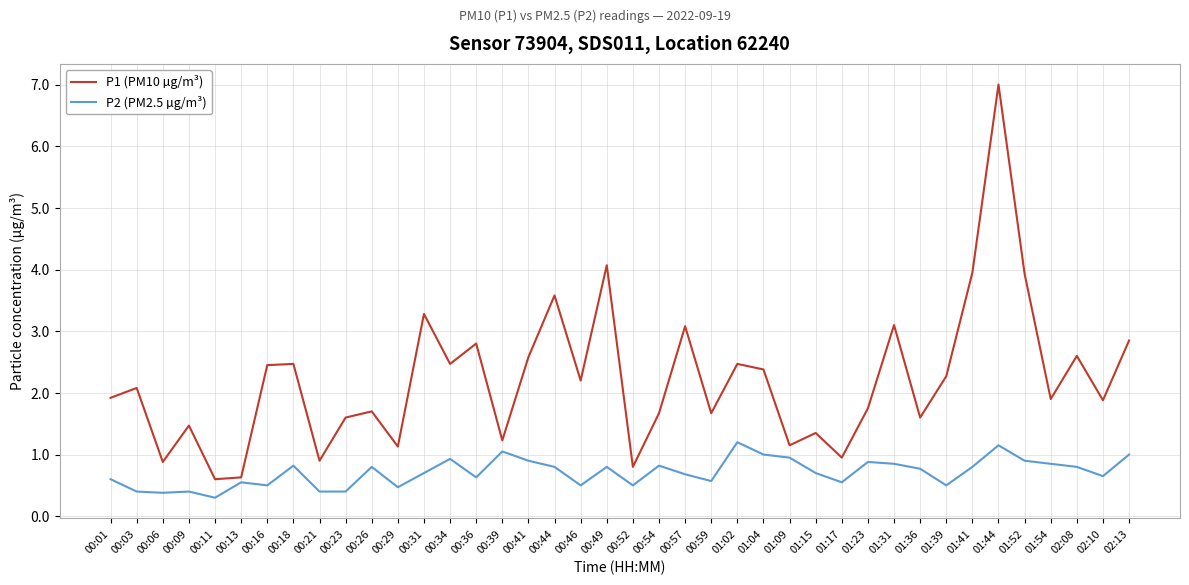

Rank the series by their maximum value, from lowest to highest.

P2 (PM2.5 µg/m³), P1 (PM10 µg/m³)